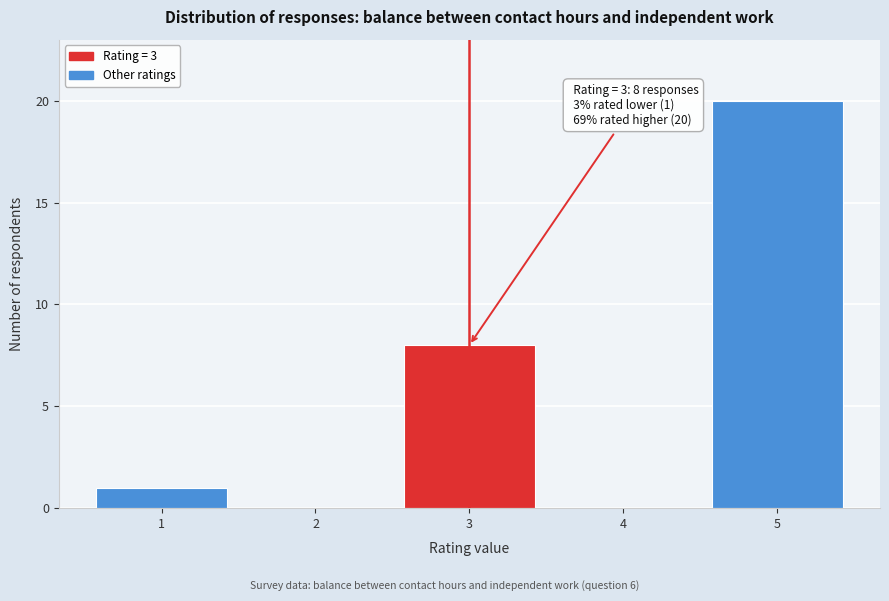

Reading left to right, transcribe all the data shown in this chart.

1=1	2=0	3=8	4=0	5=20